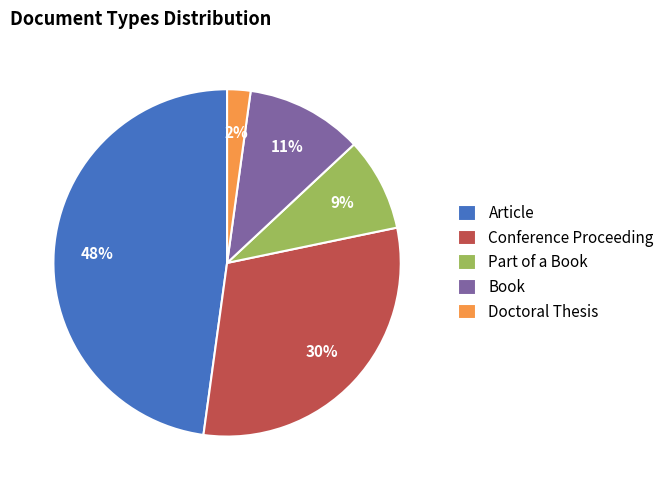

To the nearest percent, what is the average slice percentage?

20%